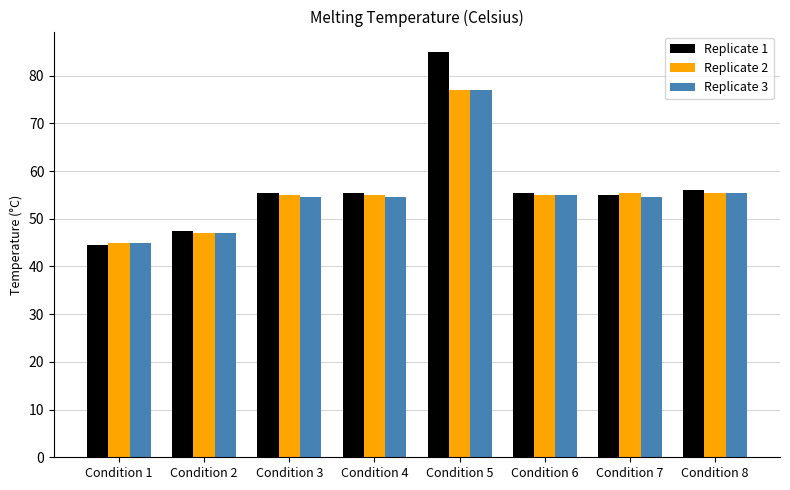

What is the sum of all Replicate 3 values?

443.0